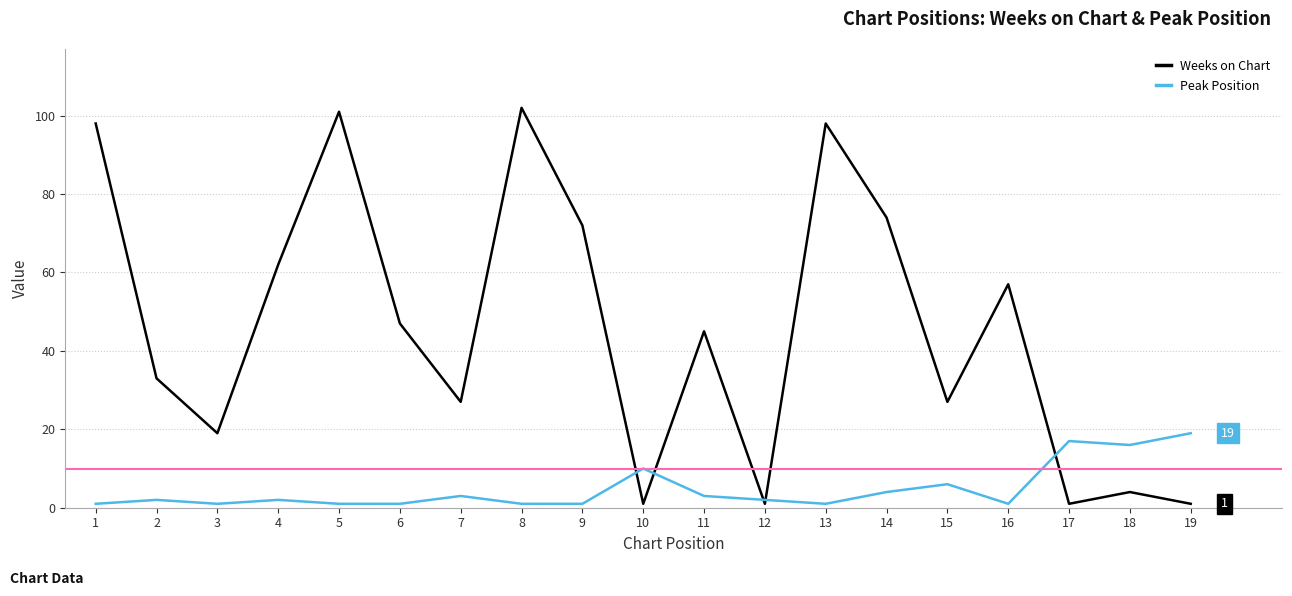

Which series has the widest spread of values?

Weeks on Chart